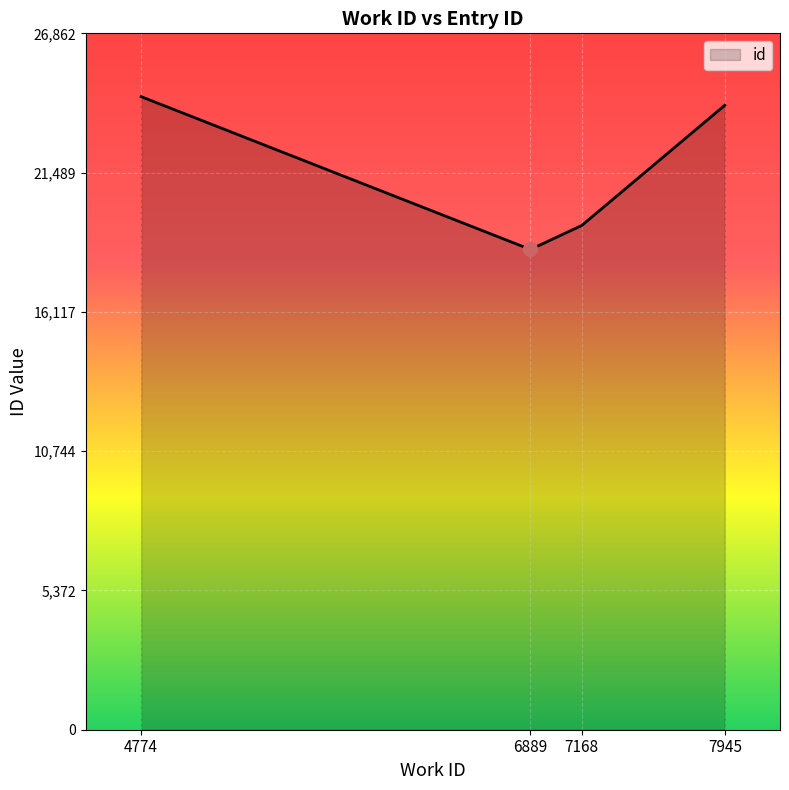

Approximately how many times larger is the value at 6889 compared to 7945?

0.8